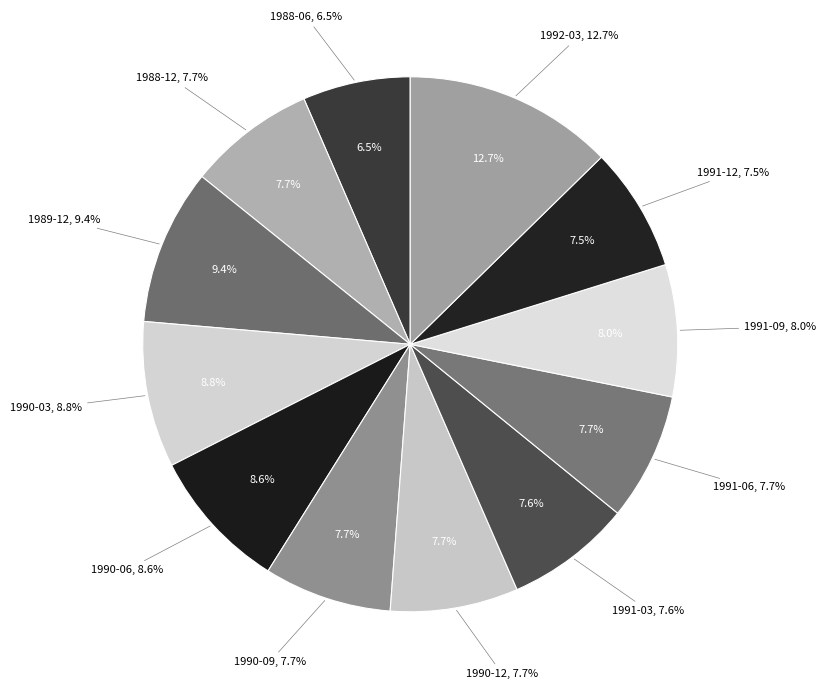

Approximately how many times larger is the value at 1990-03 compared to 1991-03?

1.2